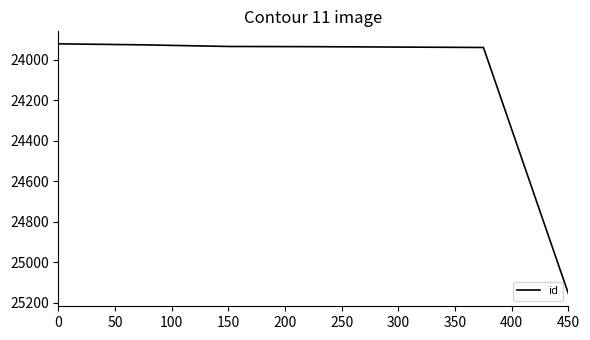

What is the difference between the second highest and minimum values?

18